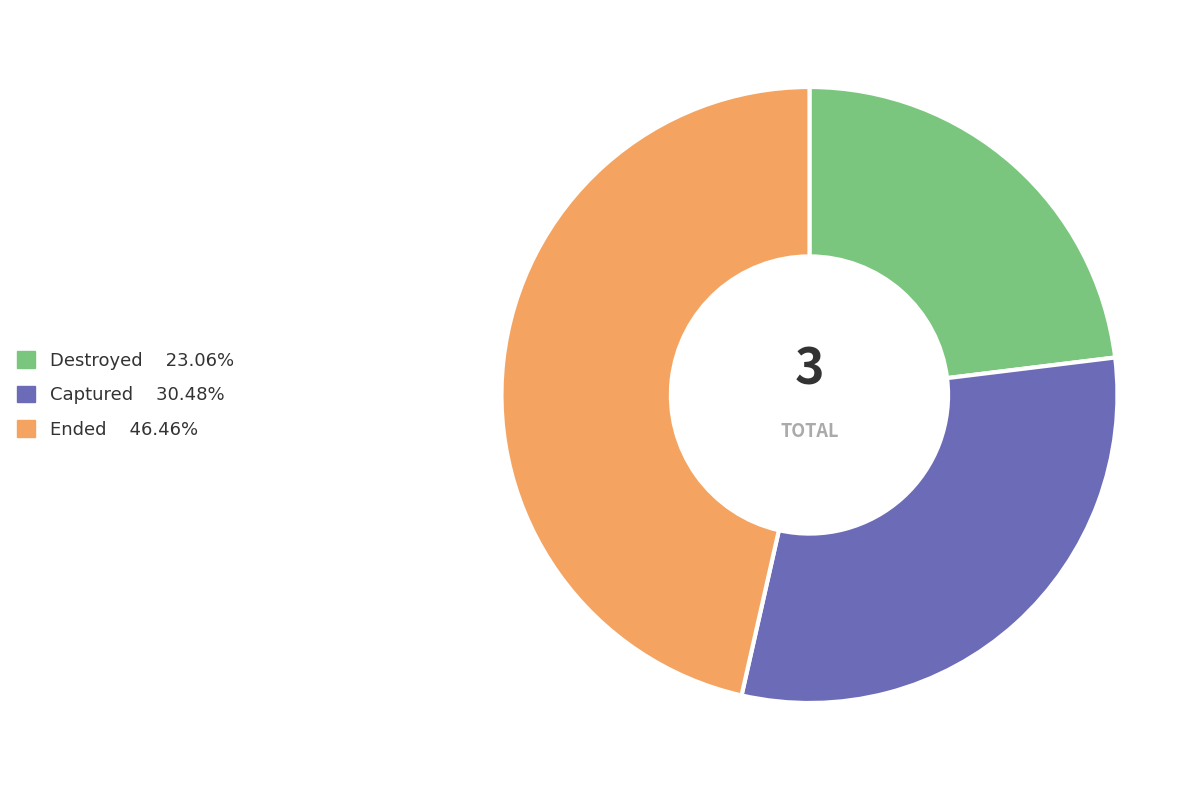

Count the number of slices in the pie.

3